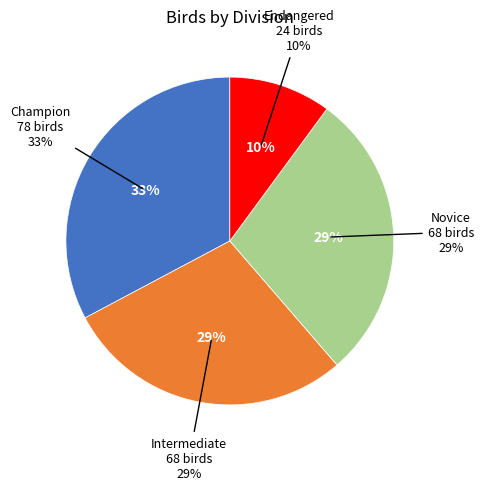

How many slices are in this pie chart?

4